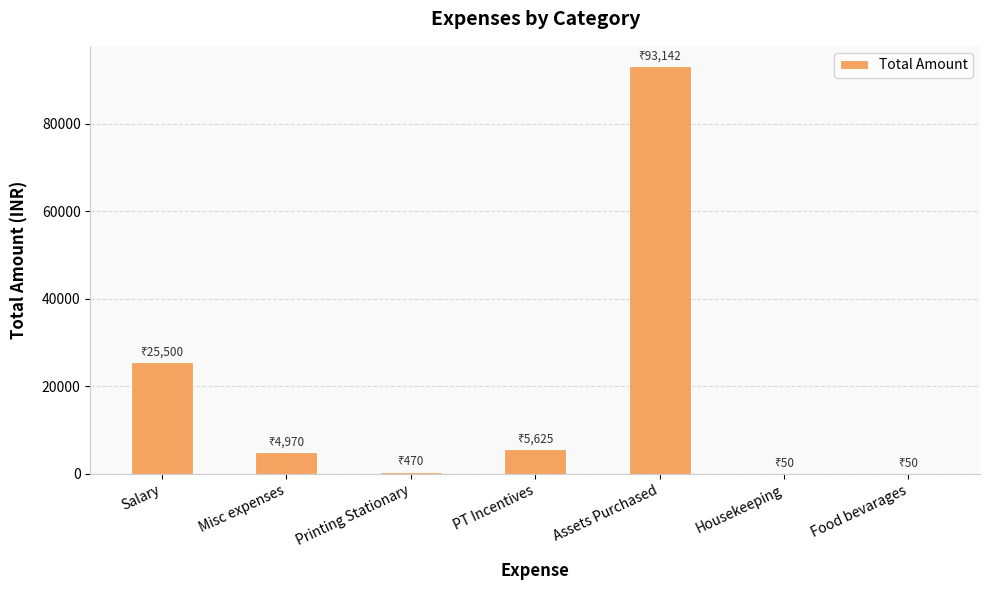

Are the bars horizontal?

No